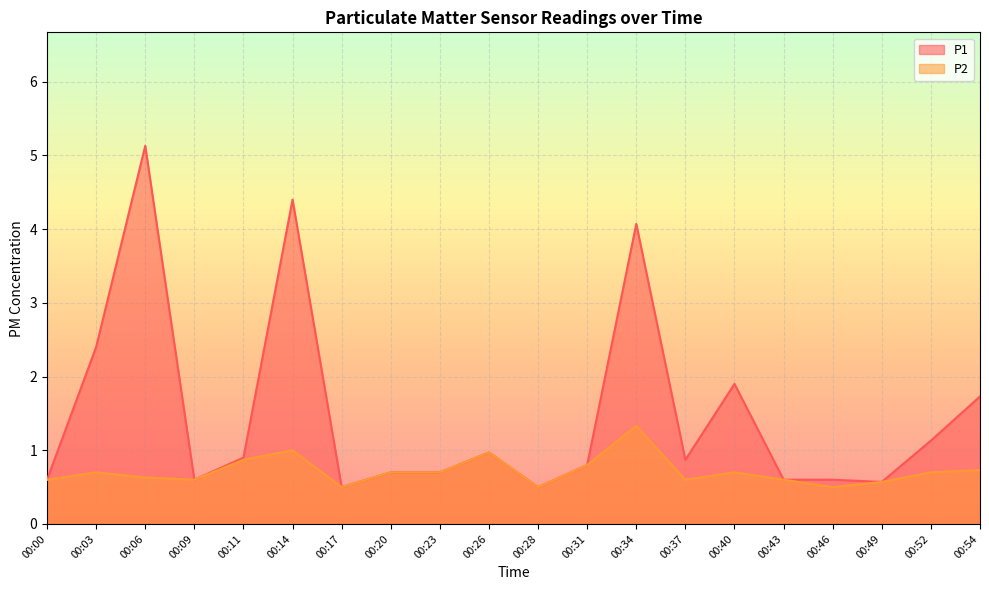

Where is the first local maximum for P1?

00:06